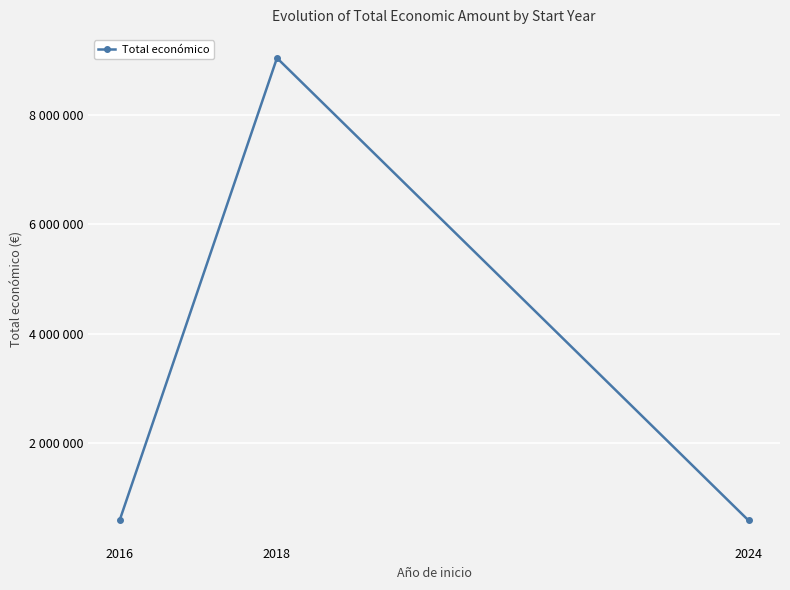

What is the greatest value displayed?

9031065